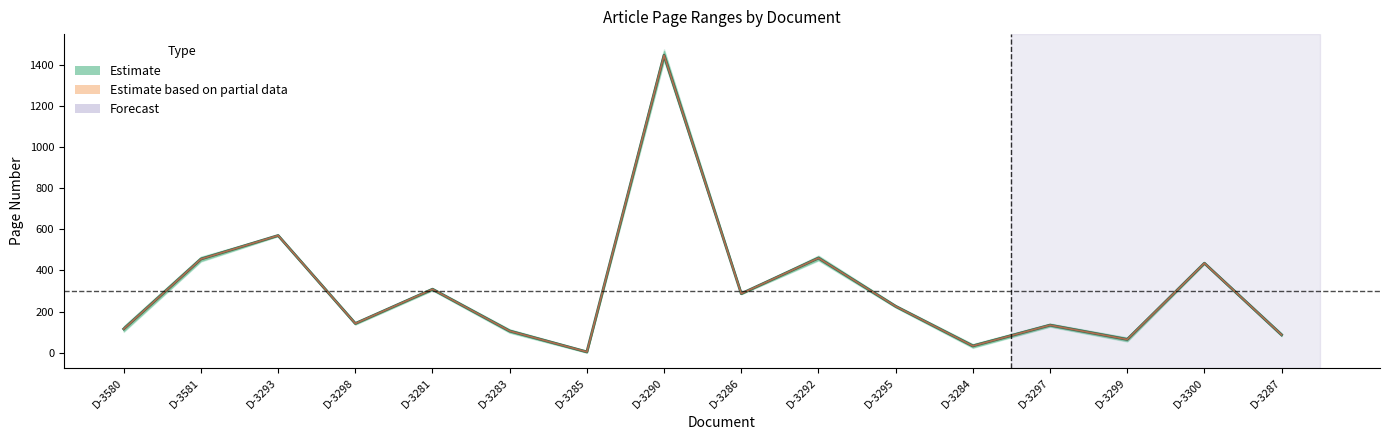

True or false: the data has more than 1 interior local peaks.

True